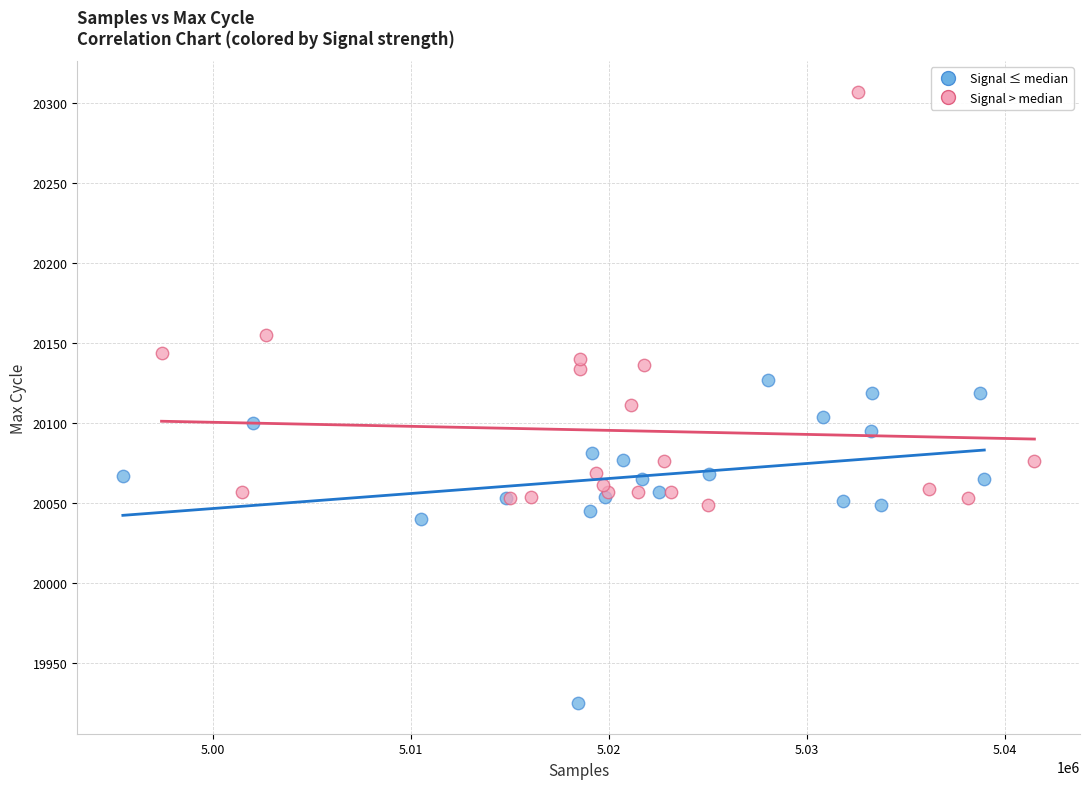

Which series reaches the maximum Y coordinate?

Signal > median